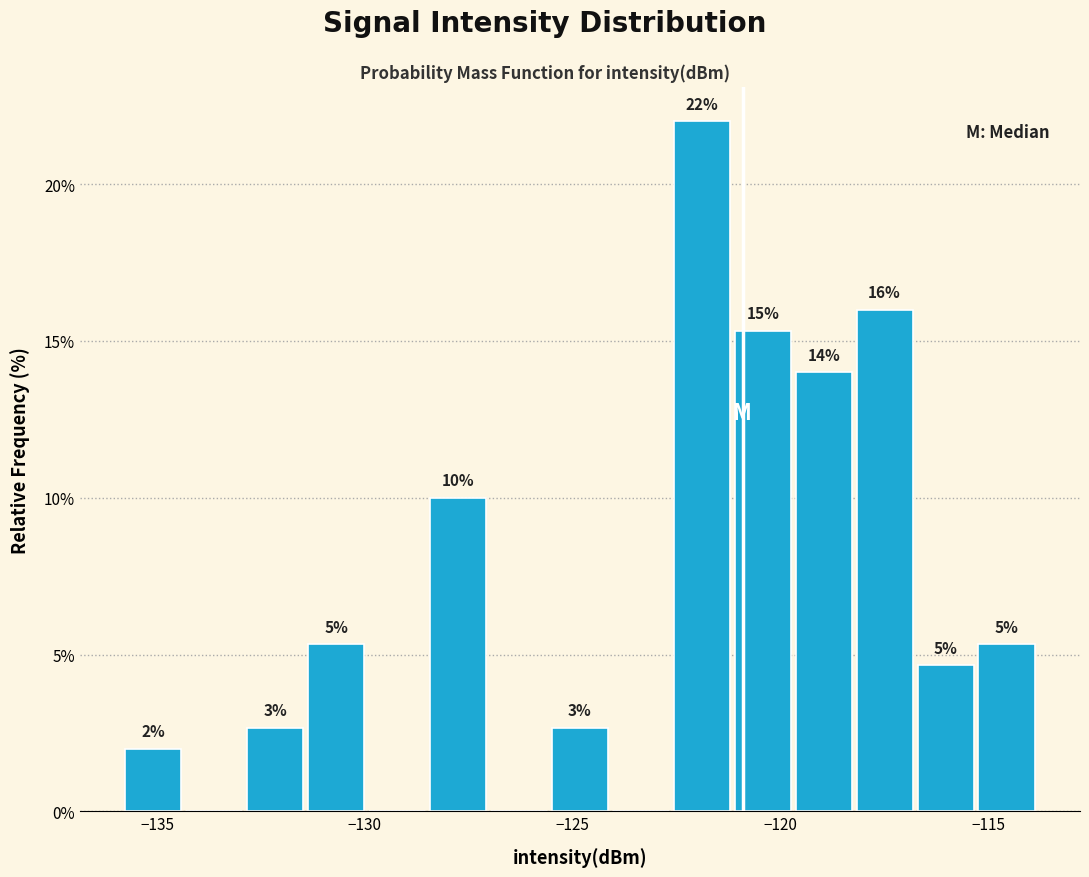

Read against the x-axis, roughly where is the centre of the tallest bar?

-122.0